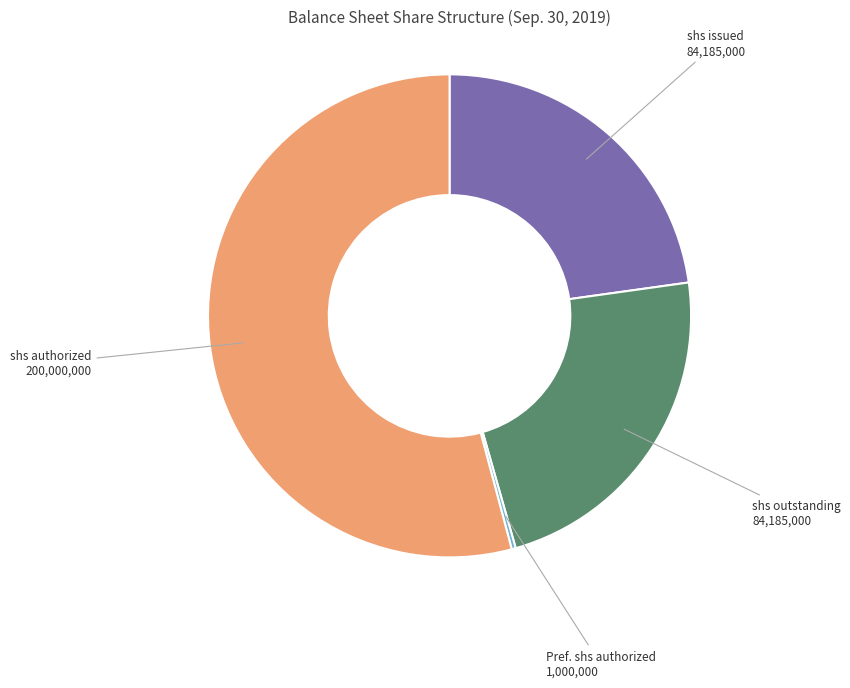

Does any single category account for the majority?

Yes